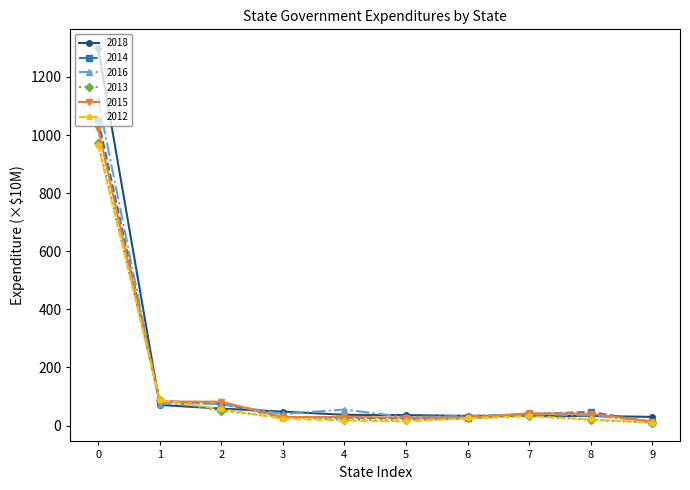

Is it true that 2012 equals 355.9 at 0?

False